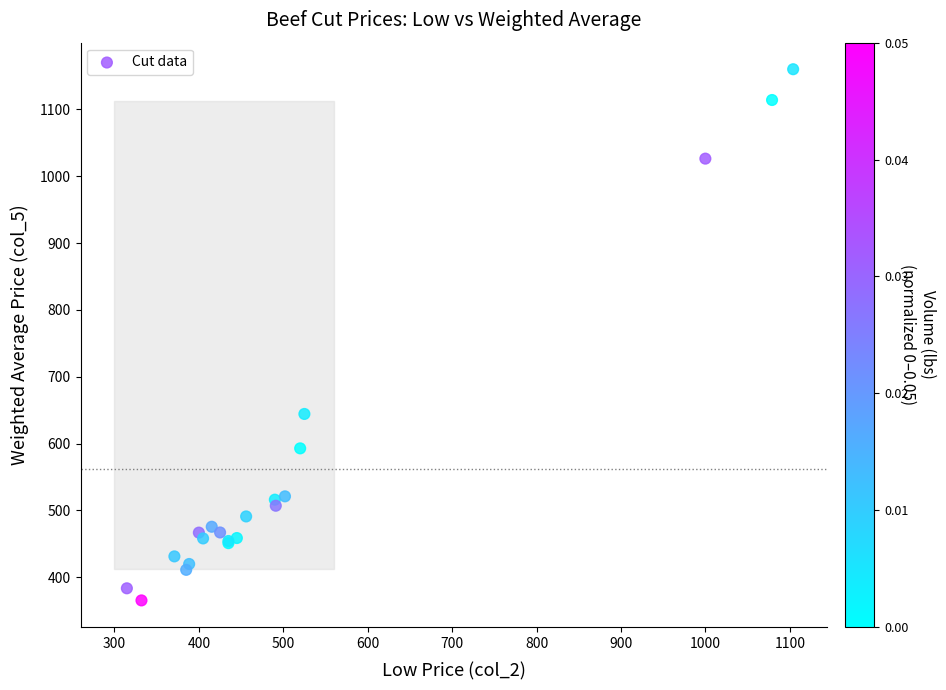

What Y value in the scatter plot is closest to 762?

644.4